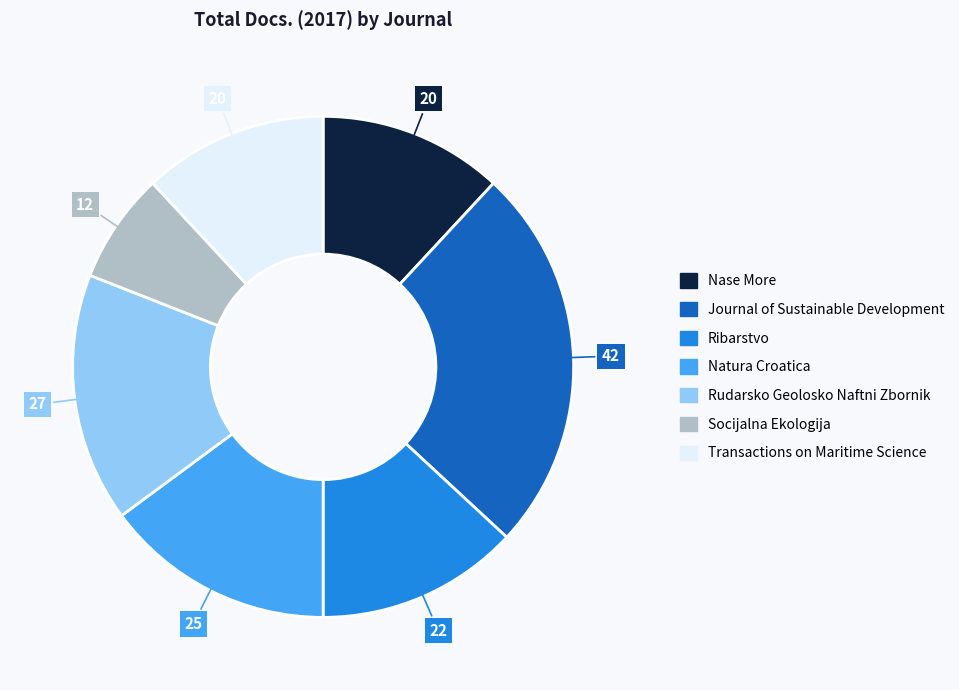

Is there a majority slice in this chart?

No